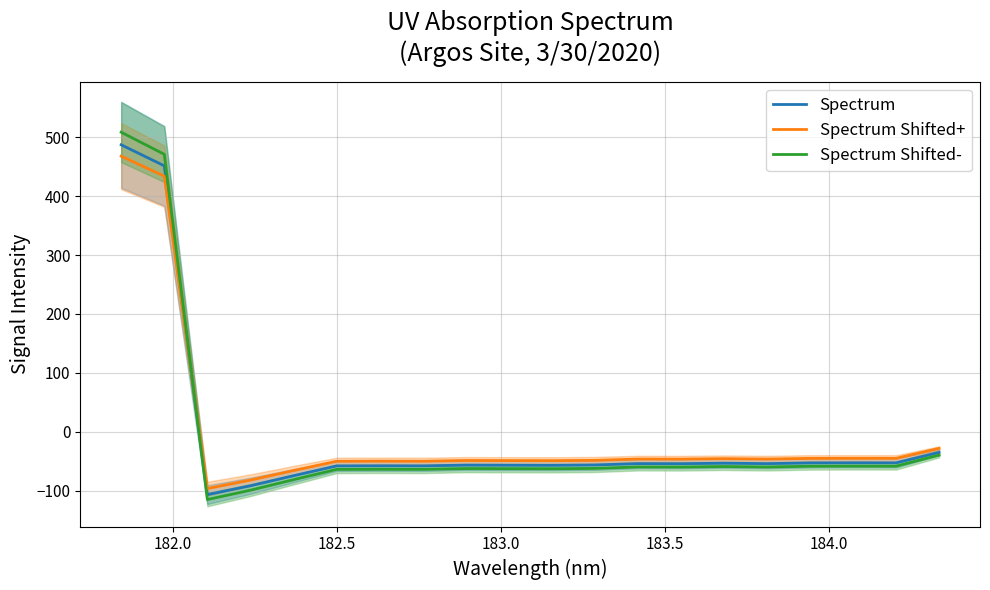

What is the minimum value for Spectrum?

-106.6